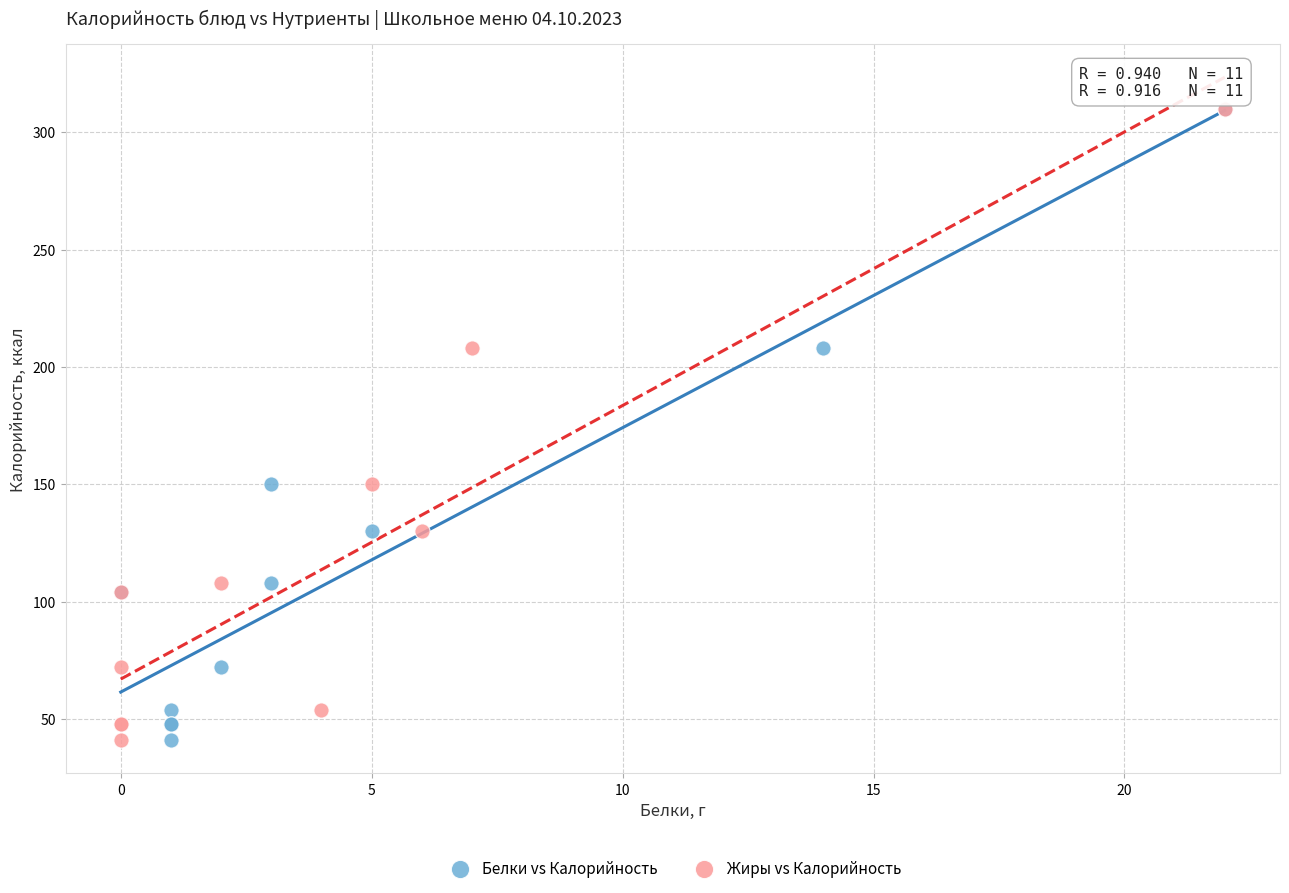

What are all the series names shown in the legend?

Белки vs Калорийность, Жиры vs Калорийность